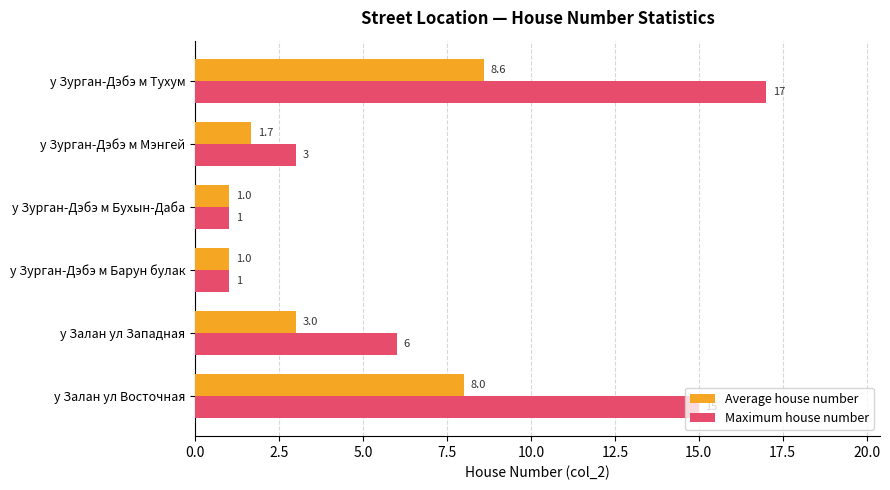

What is the difference between the maximum and minimum values in the Maximum house number series?

16.0